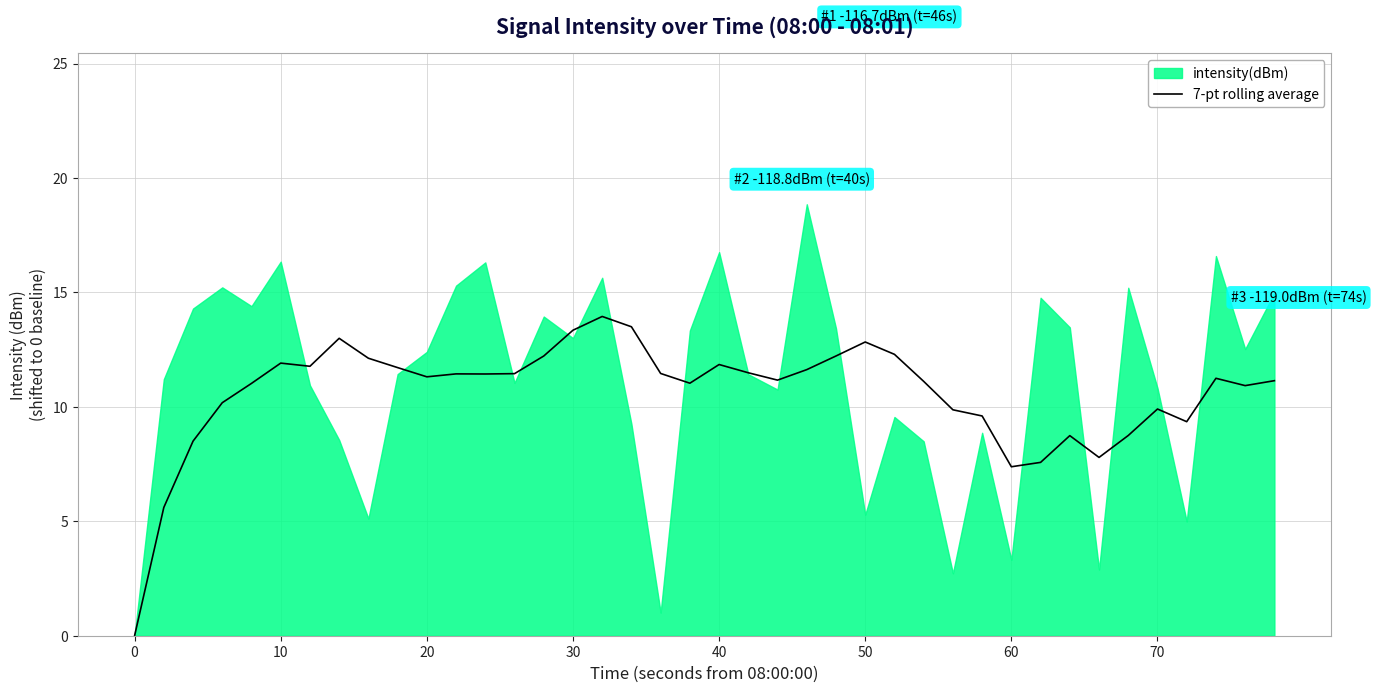

True or false: the data has more than 0 interior local peaks.

True